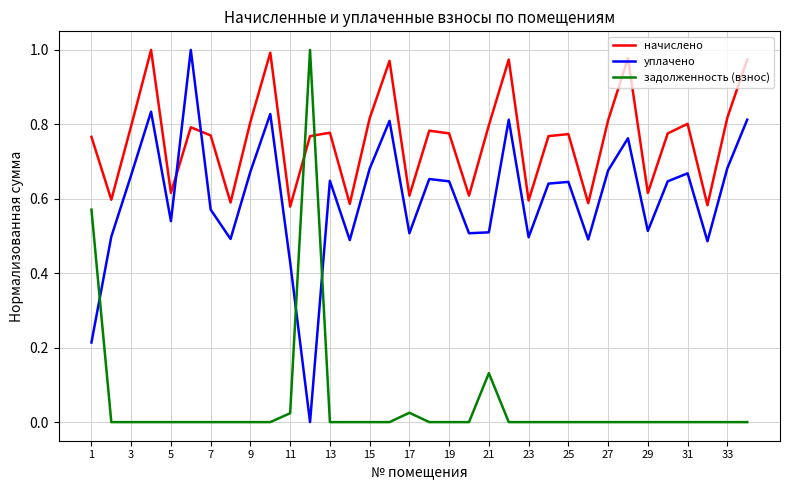

Which series ends up on top after the final intersection of начислено and задолженность (взнос)?

начислено